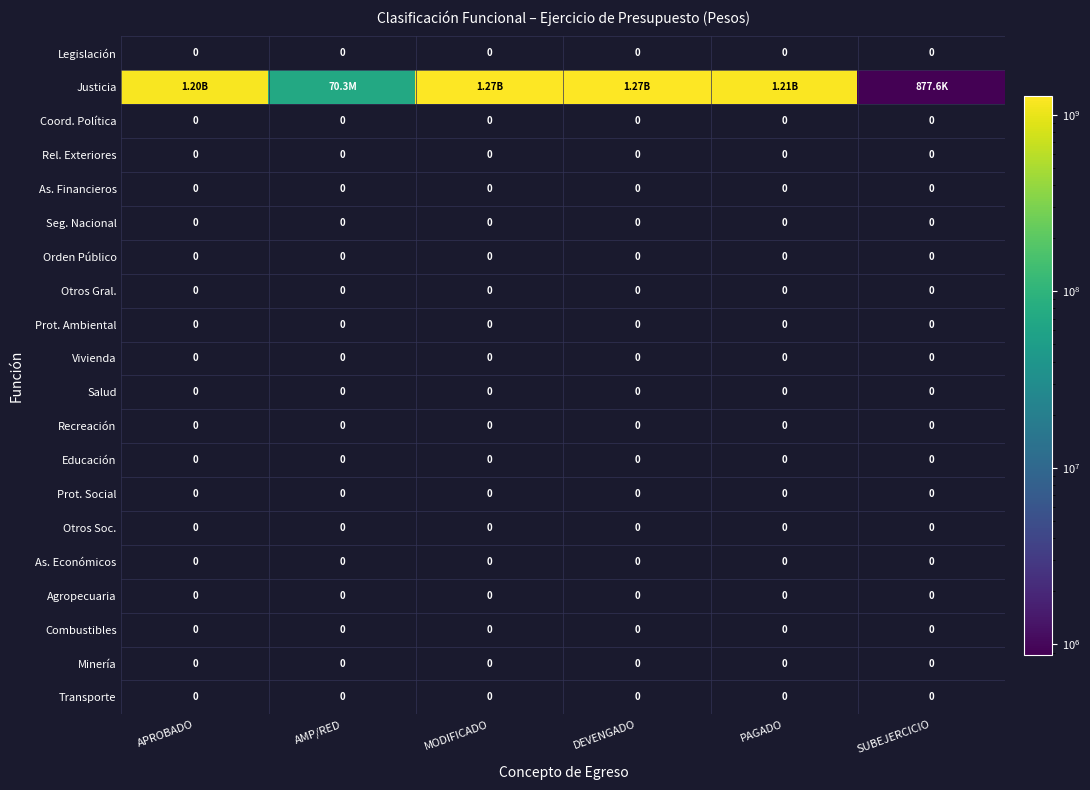

What is the smallest value displayed?

877641.0